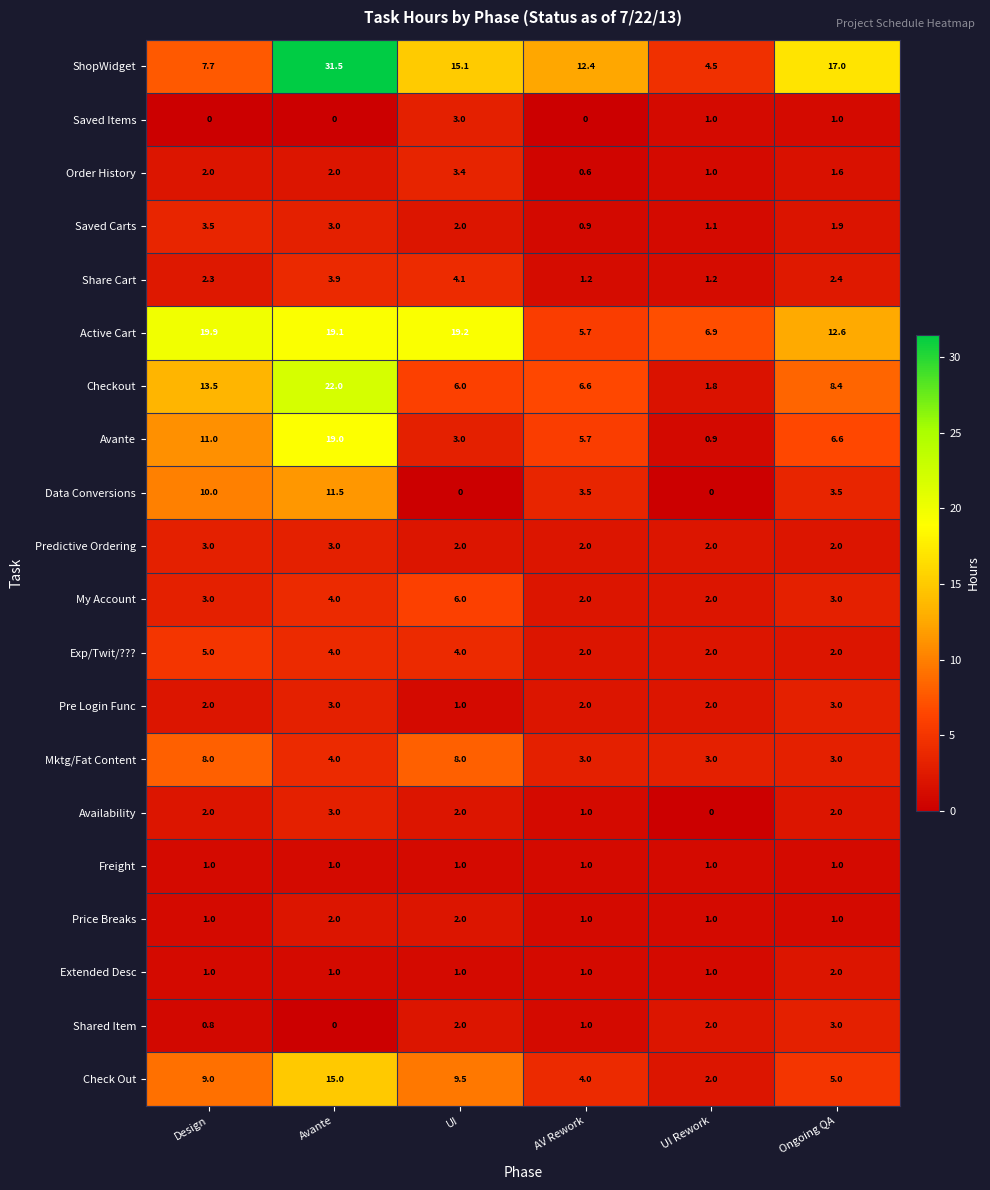

At how many categories does at least one series exceed 0?

6